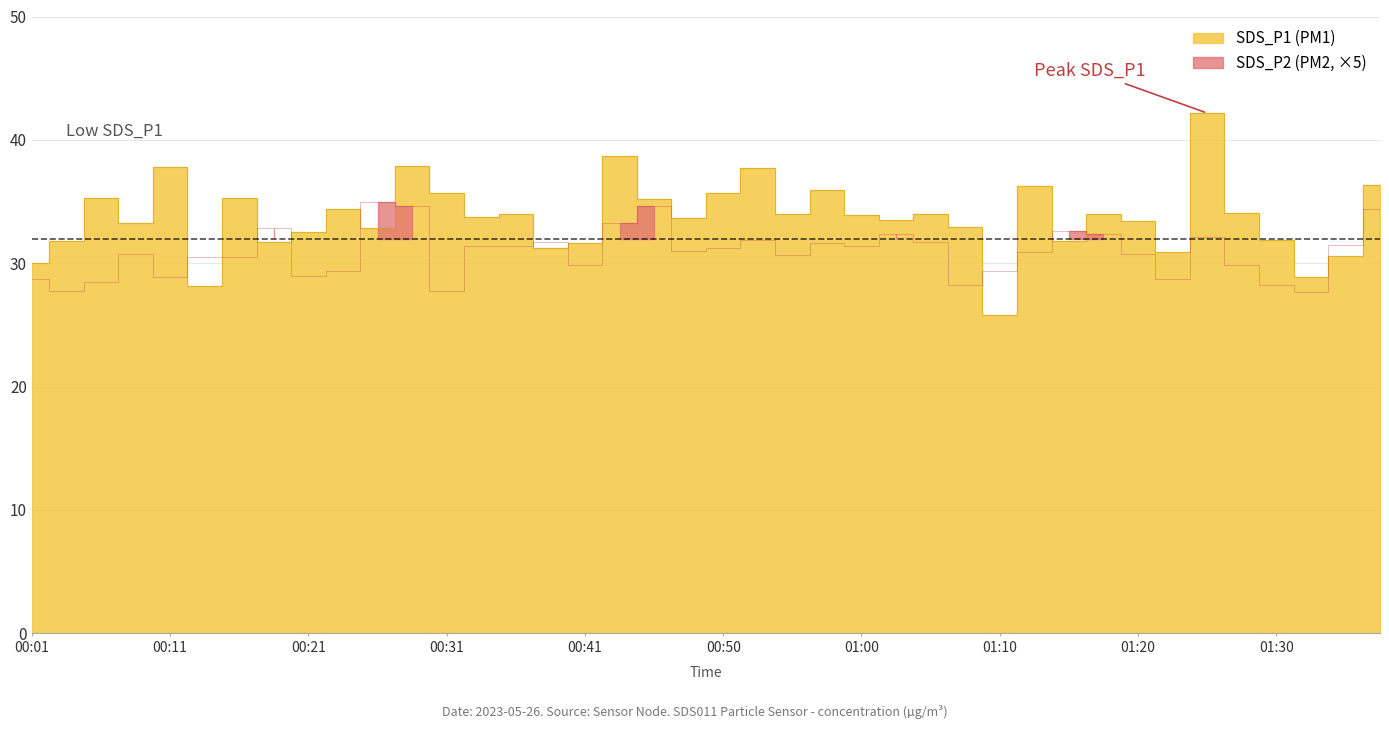

How many lines are shown in the chart?

2